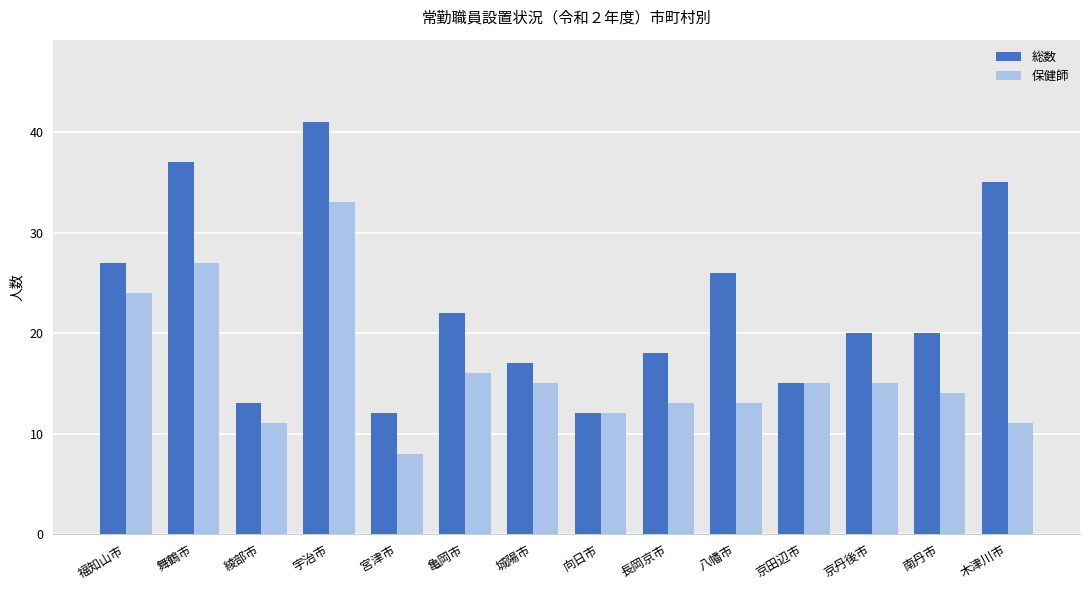

What is the sum of the 総数 values at 福知山市 and 向日市?

39